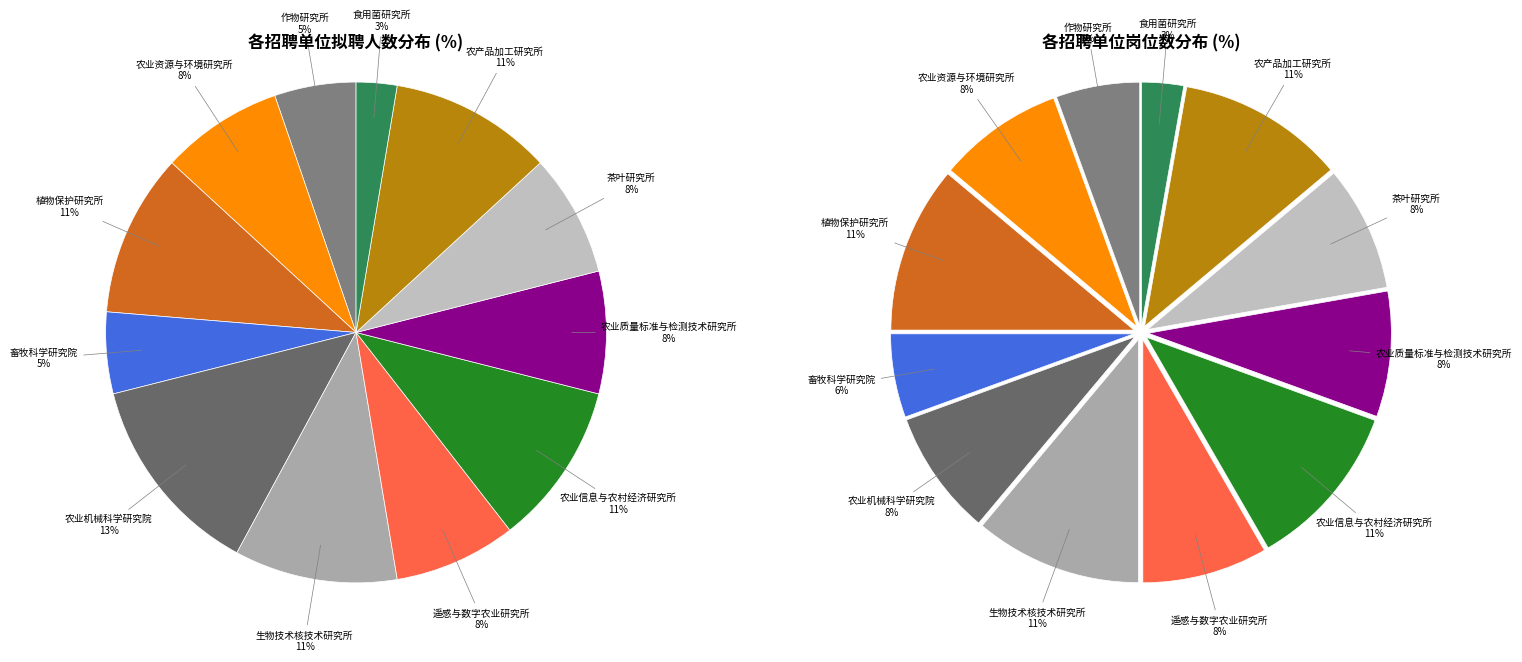

To the nearest percent, what is the difference between the 四川省食用菌研究所 and 四川省农业机械科学研究院 slice percentages?

11%